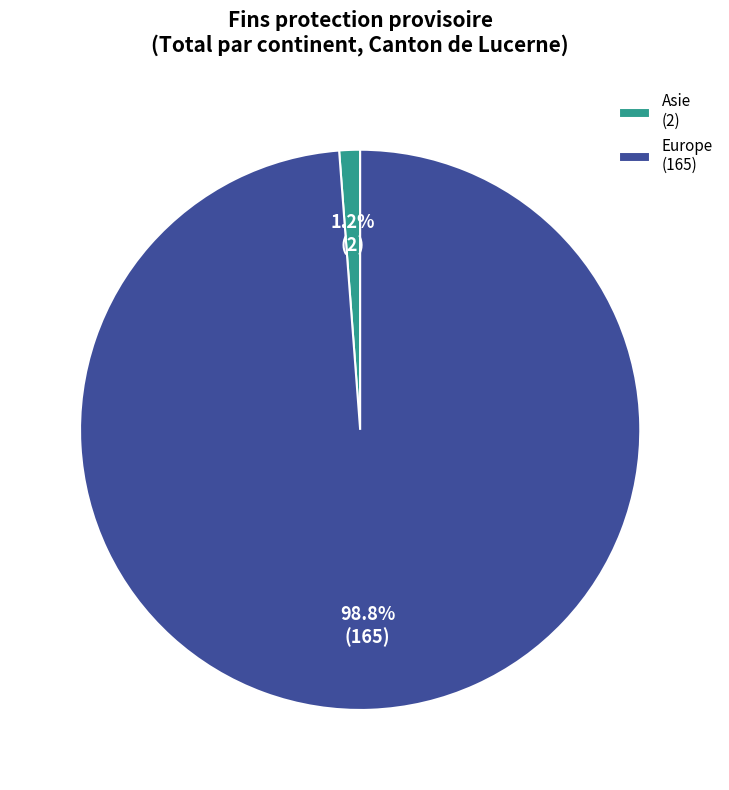

Which slice represents more than half of the pie?

Europe (165)